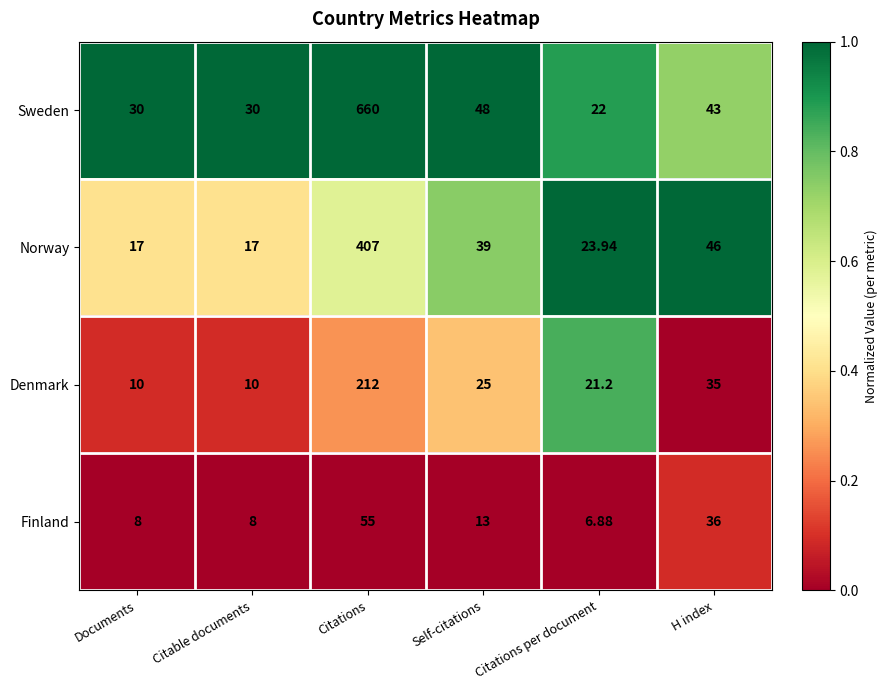

Which series has the largest total across all categories?

Sweden